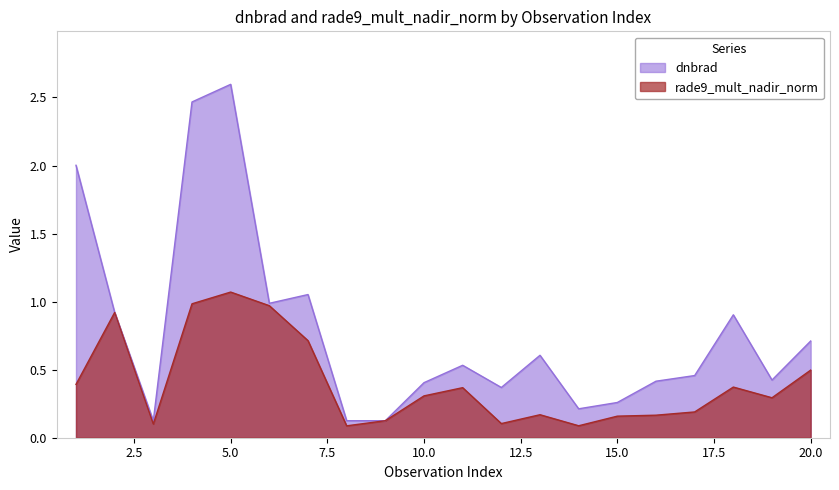

What is the difference between the maximum and minimum values in the rade9_mult_nadir_norm series?

1.0